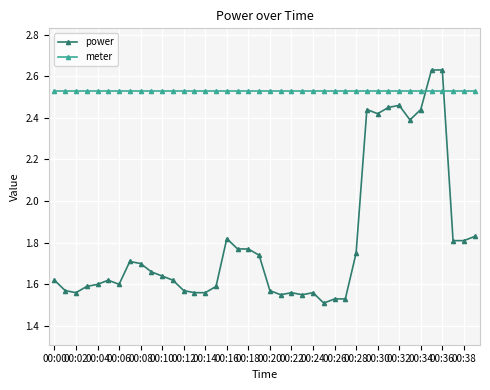

Which series has the largest total across all categories?

meter